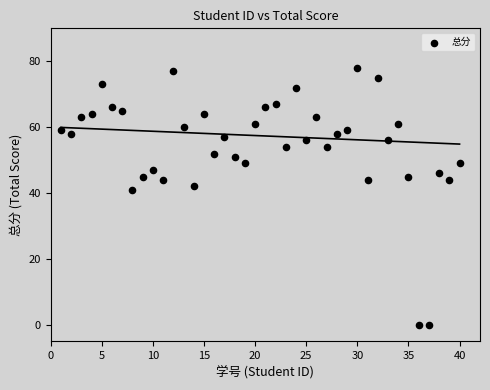

What is the range of Y values (max minus min)?

78